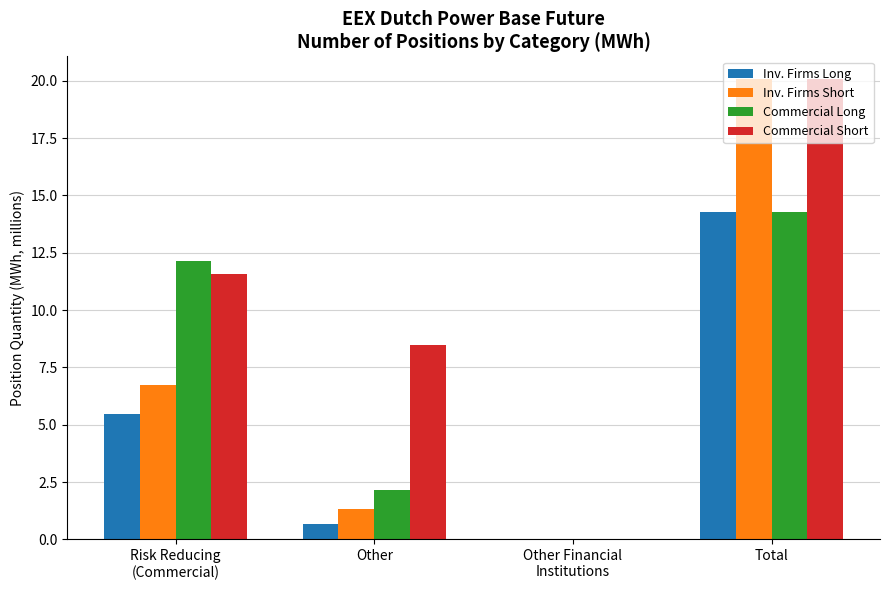

How many positive values does the Commercial Long series have?

3